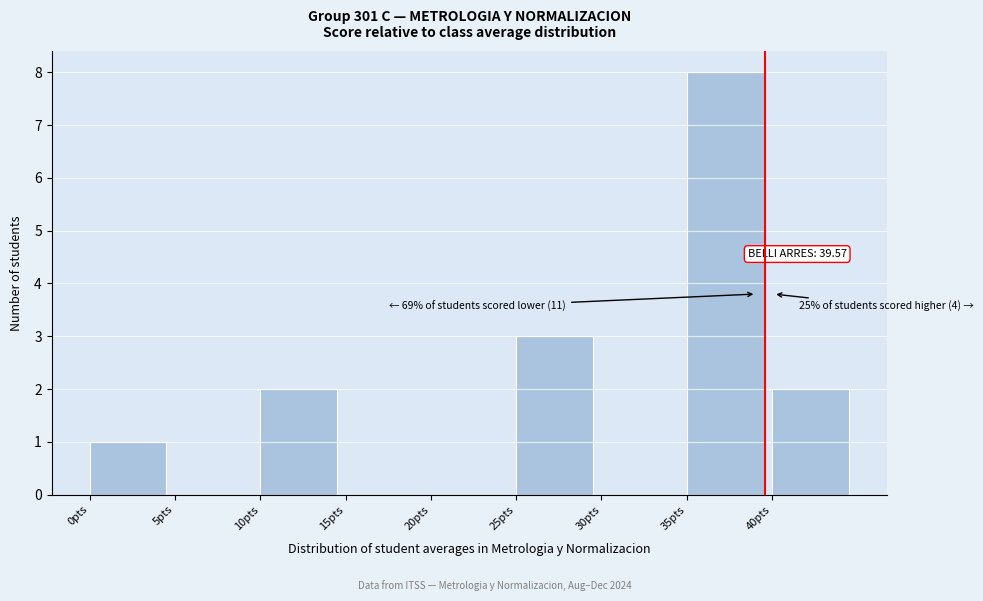

Over which range of the x-axis is the bar tallest?

35 to 40